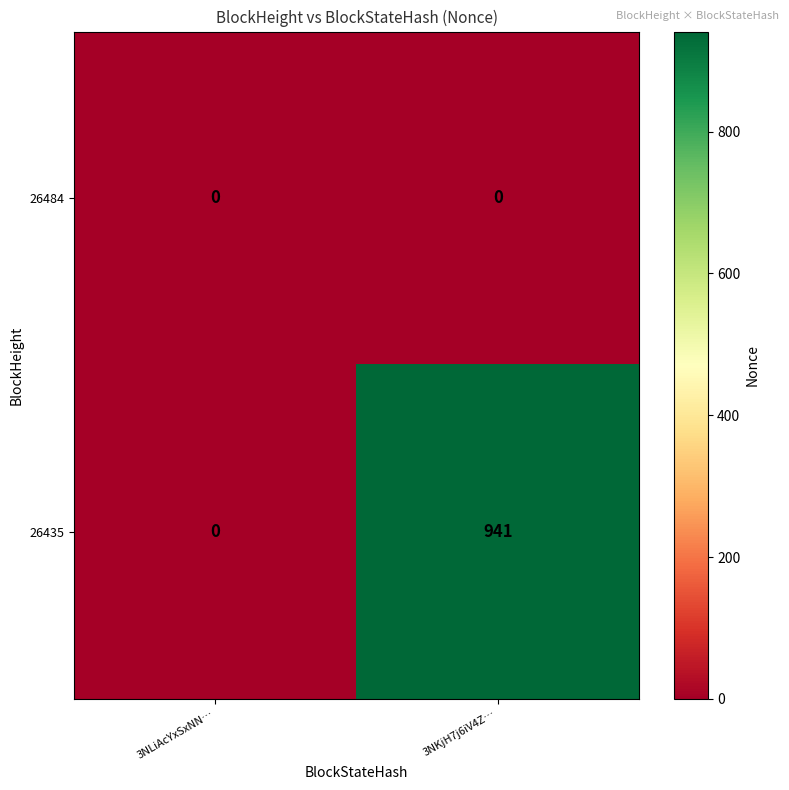

What is the sum of the 26435 values at 3NKjH7j6iV4Z… and 3NLiAcYxSxNN…?

941